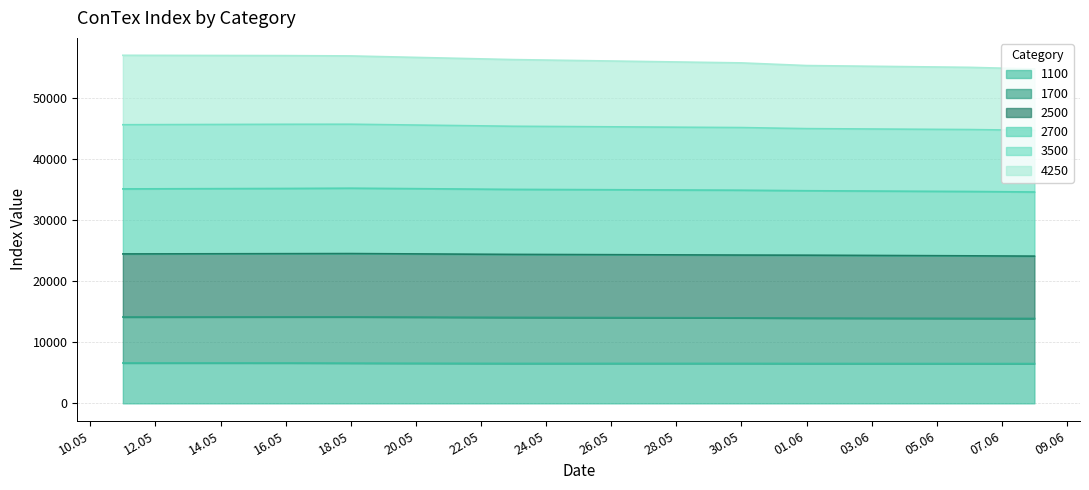

True or false: 1100 and 1700 intersect in this chart.

False